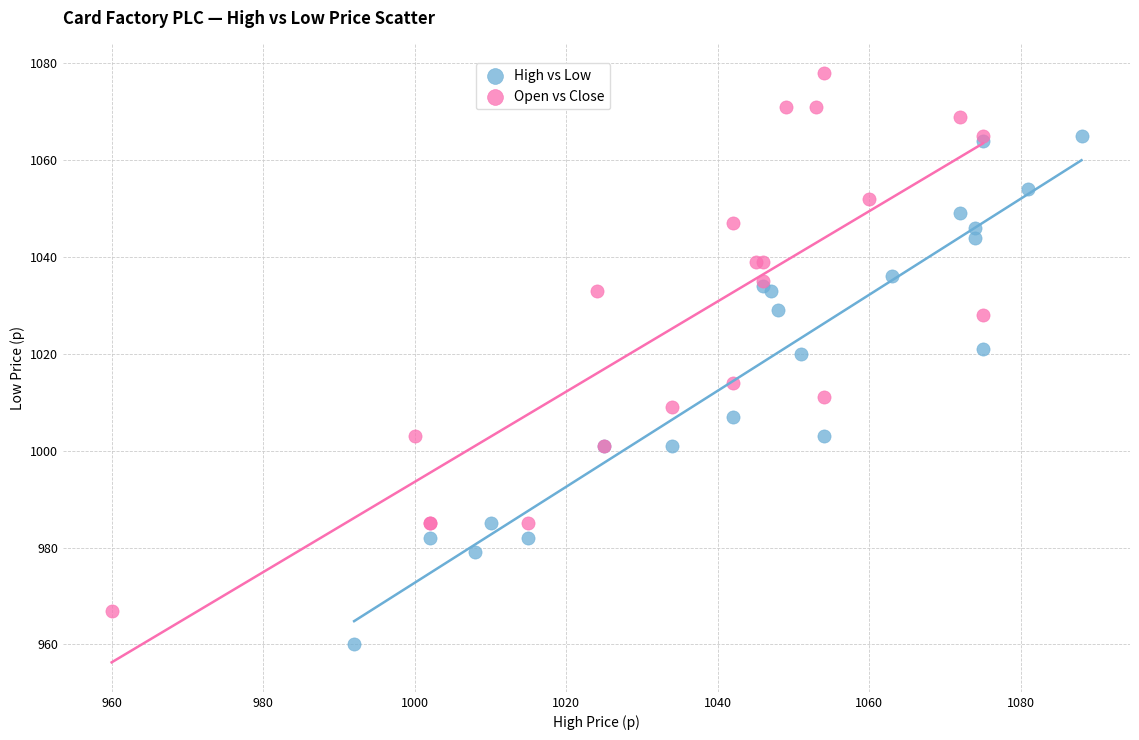

Which series contains the lowest Y value?

High vs Low